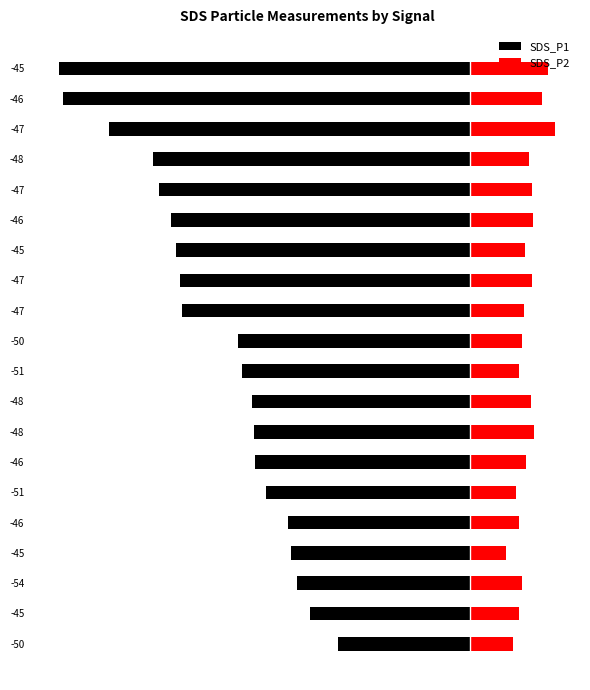

Which series has the widest spread of values?

SDS_P1